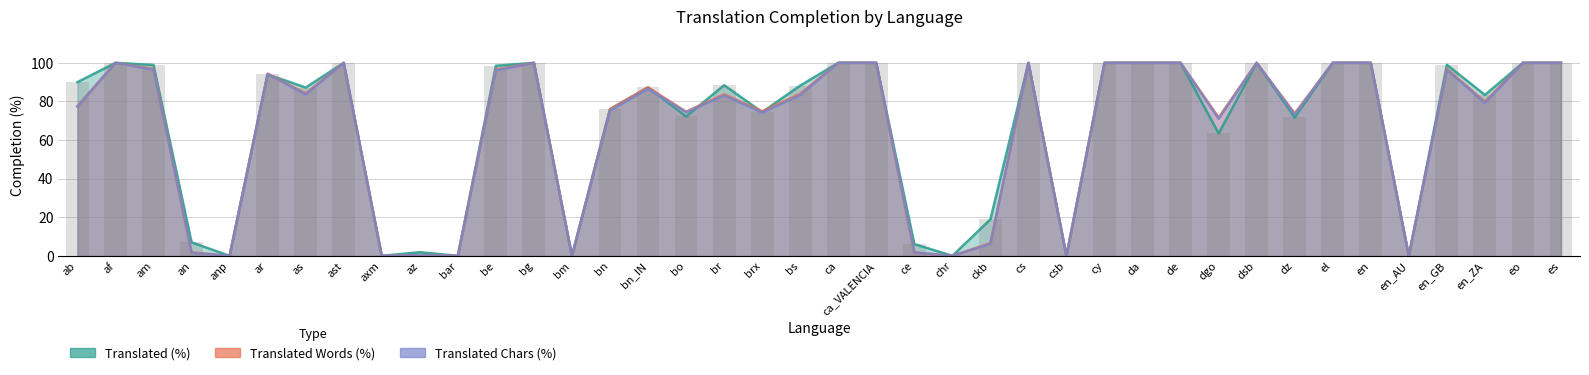

The translated_chars_percent series shows 0.0 at csb. True or false?

True